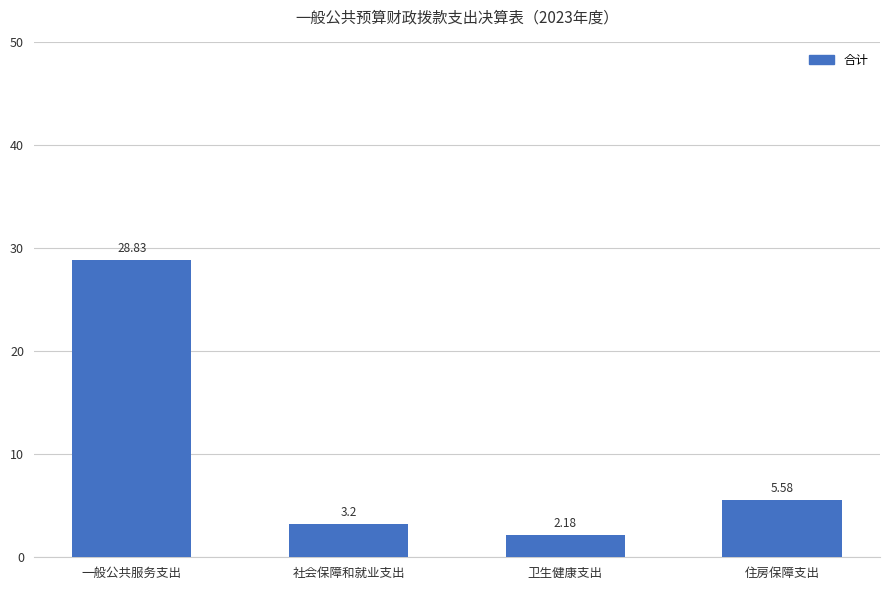

Rank the categories by value from lowest to highest.

卫生健康支出, 社会保障和就业支出, 住房保障支出, 一般公共服务支出